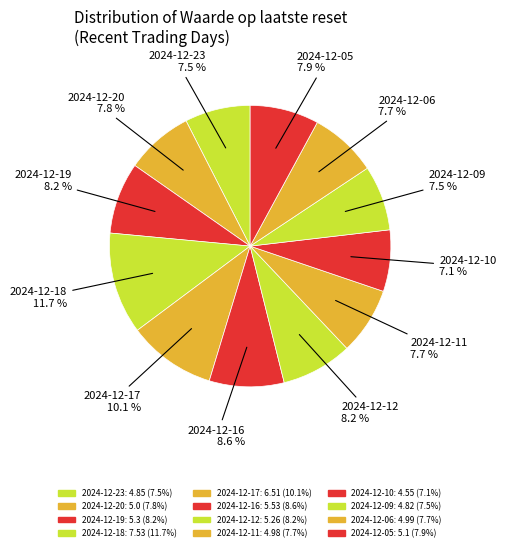

Is it true that 2024-12-06 is 1% of the pie?

False